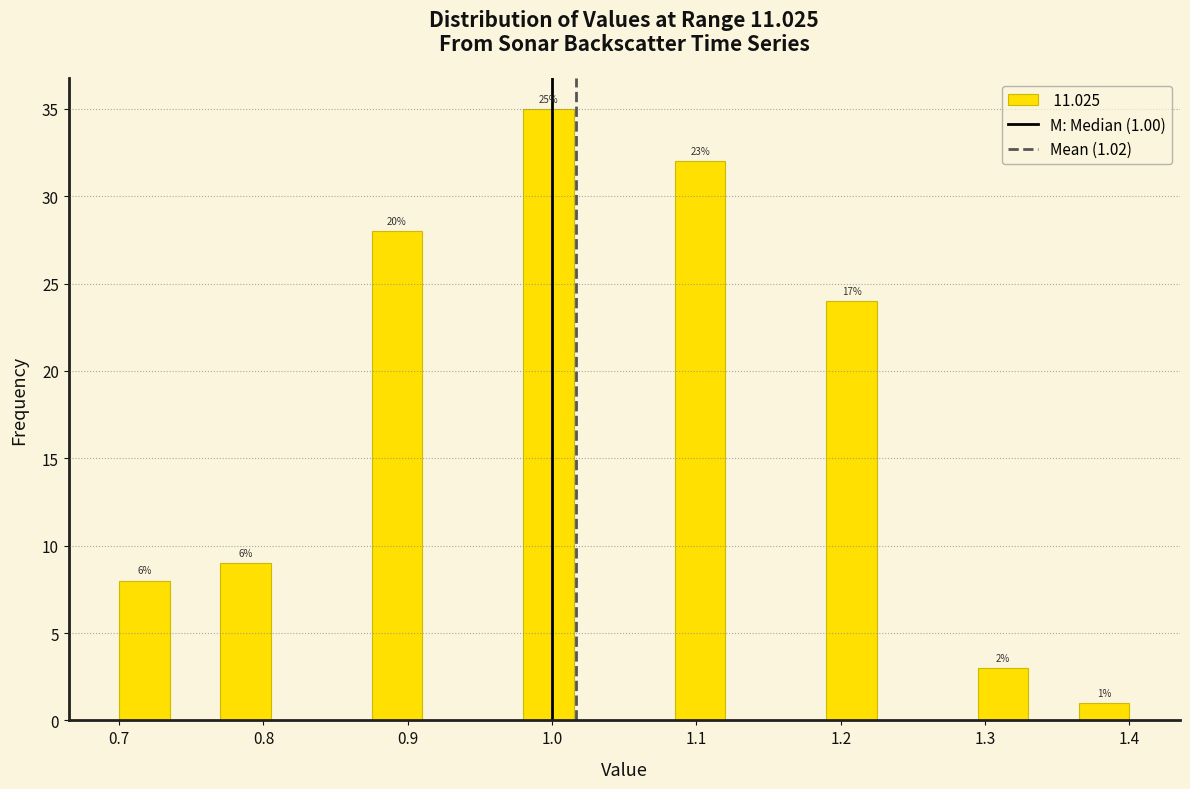

Read against the x-axis, roughly where is the centre of the tallest bar?

1.00